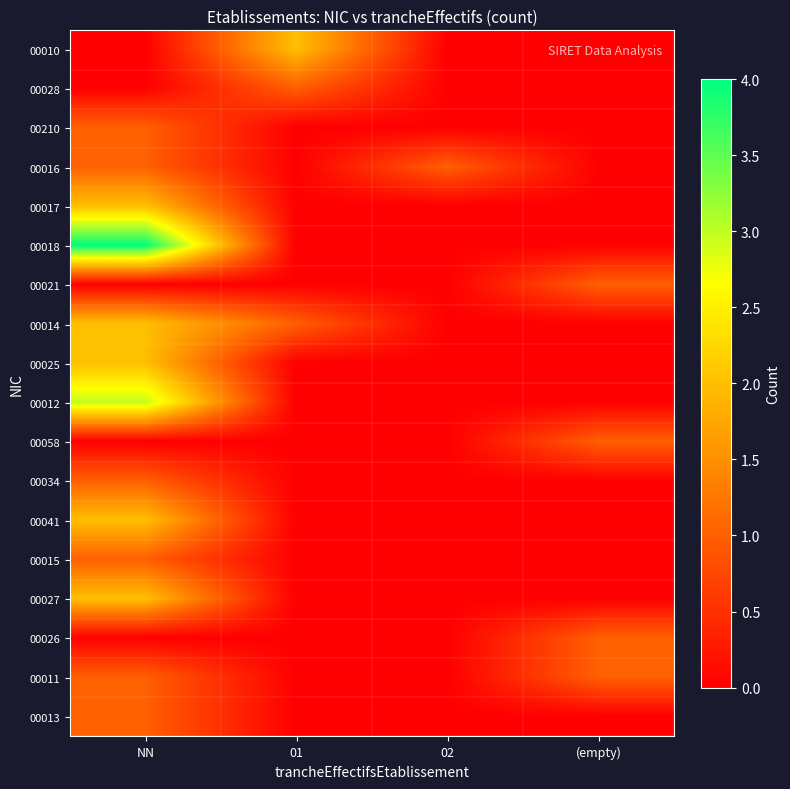

What is the total value across all series at 01?

4